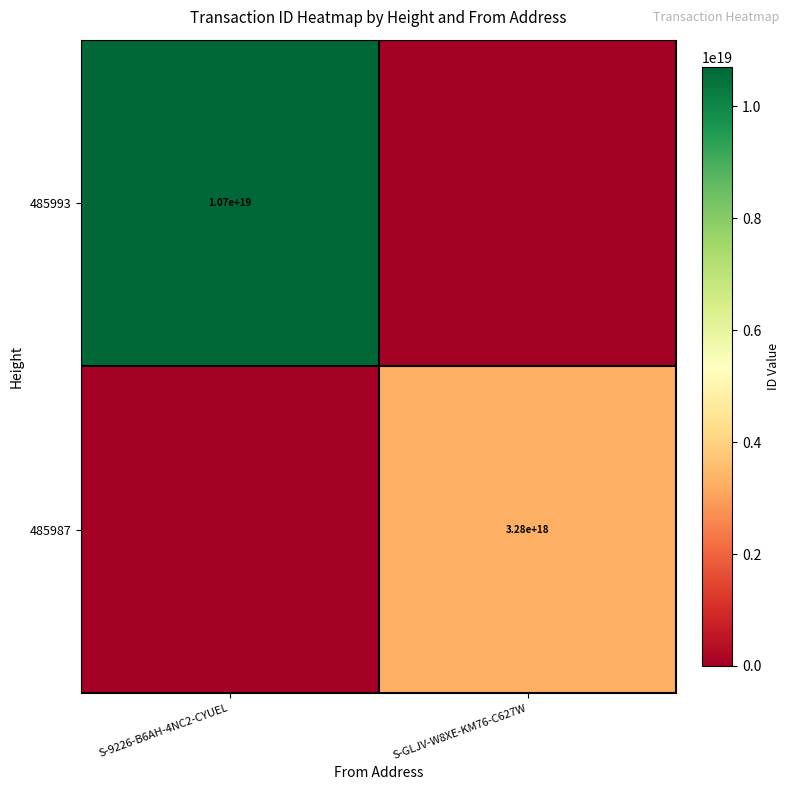

Which label corresponds to the largest value in the chart?

S-9226-B6AH-4NC2-CYUEL